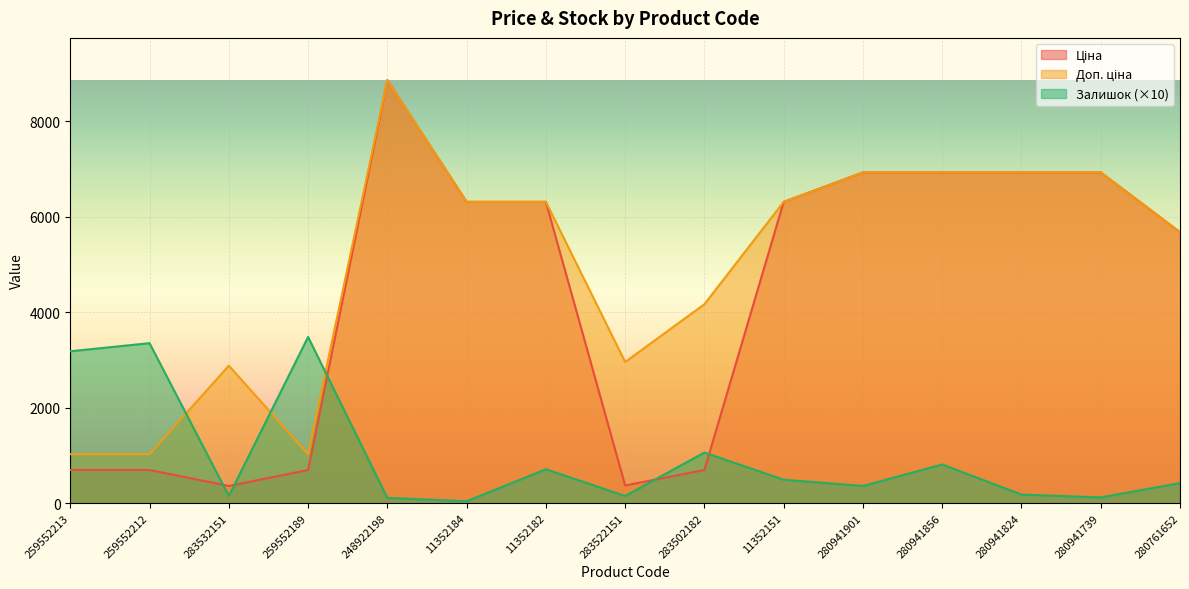

What is the smallest value displayed?

40.0